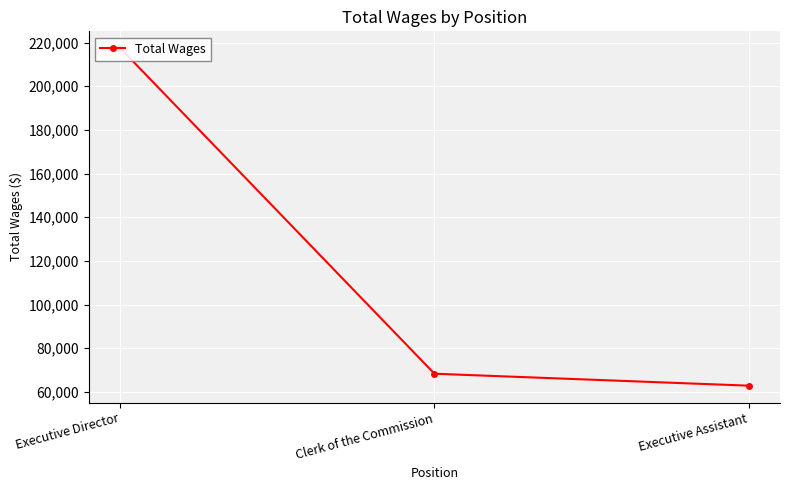

At which category does the chart reach its minimum across all series?

Executive Assistant